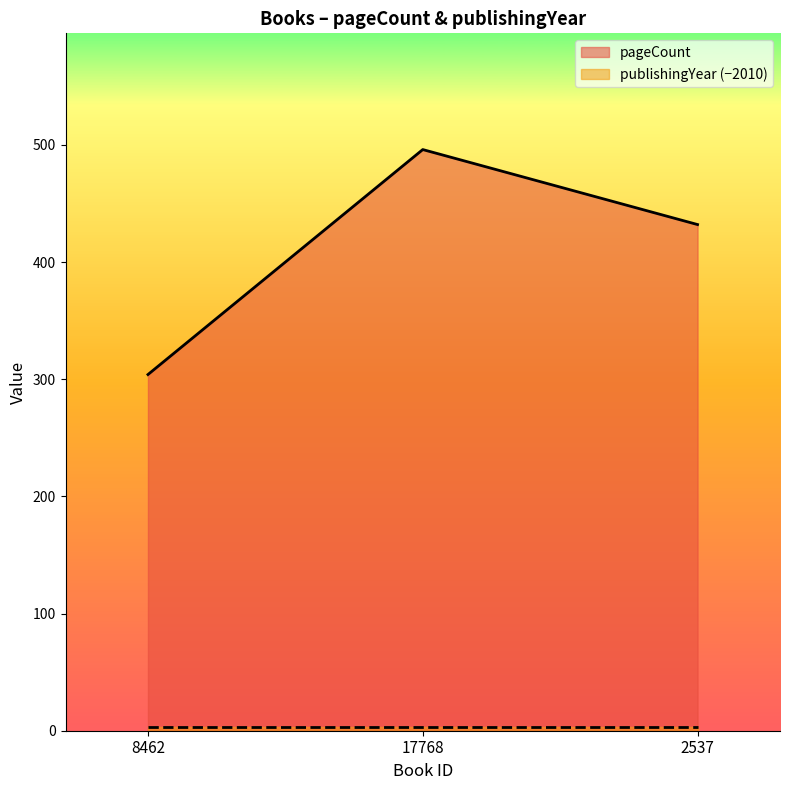

At which label does the data first exceed 432?

17768